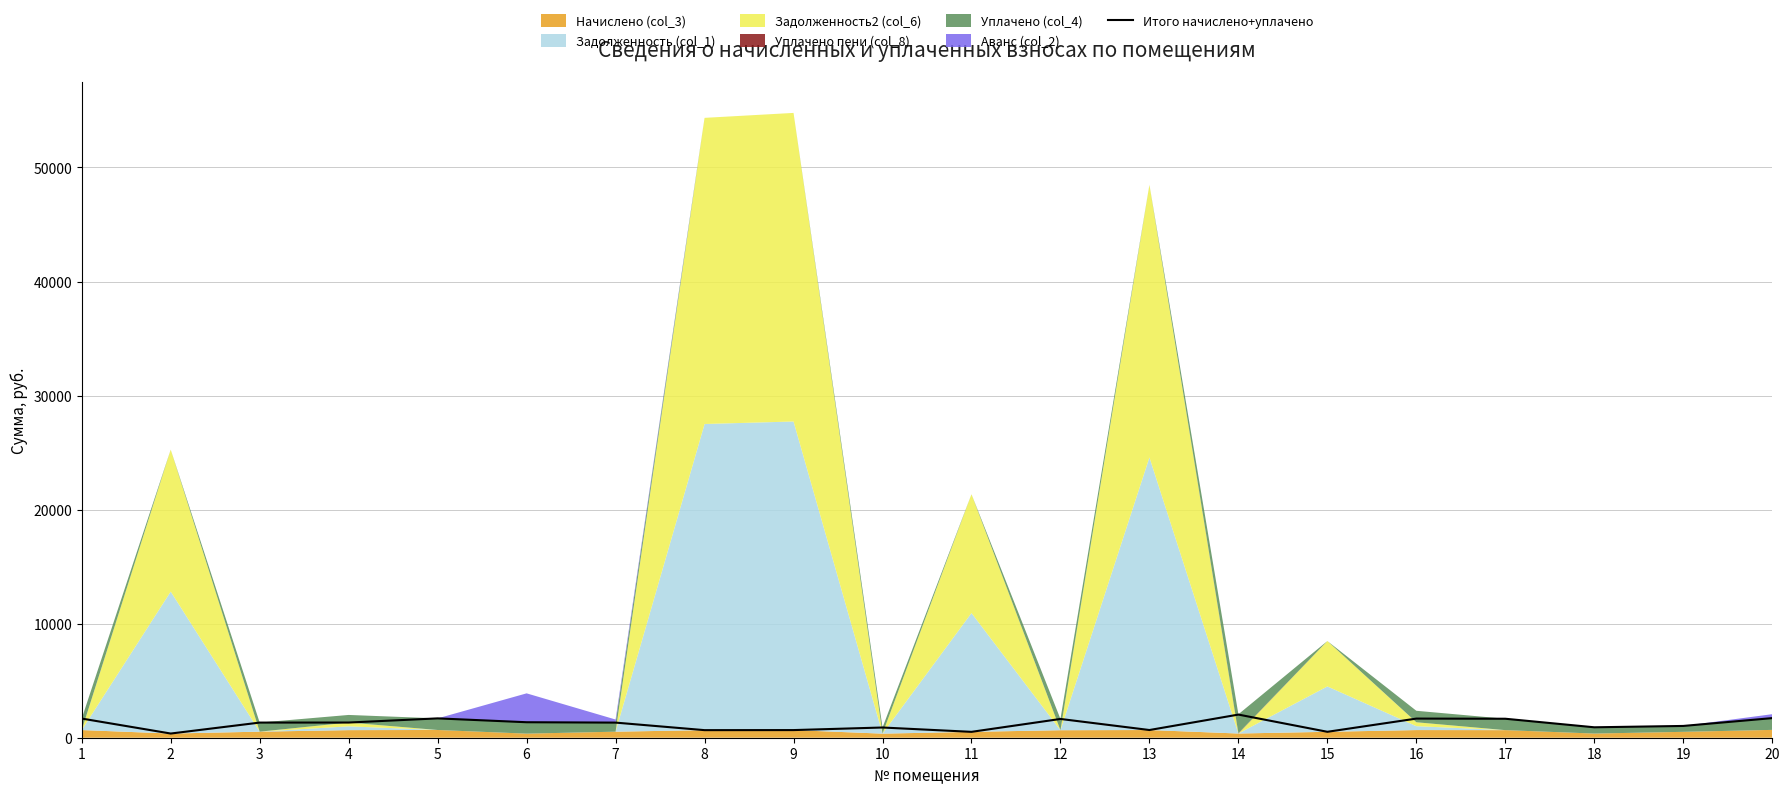

What is the minimum value shown in the chart?

366.8